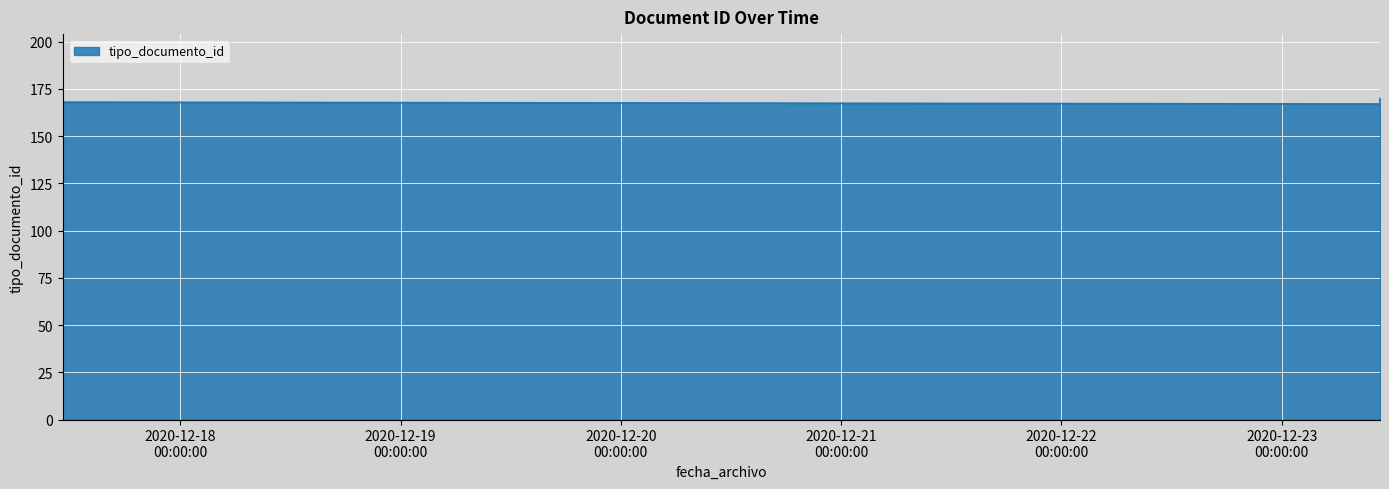

What is the greatest value displayed?

170